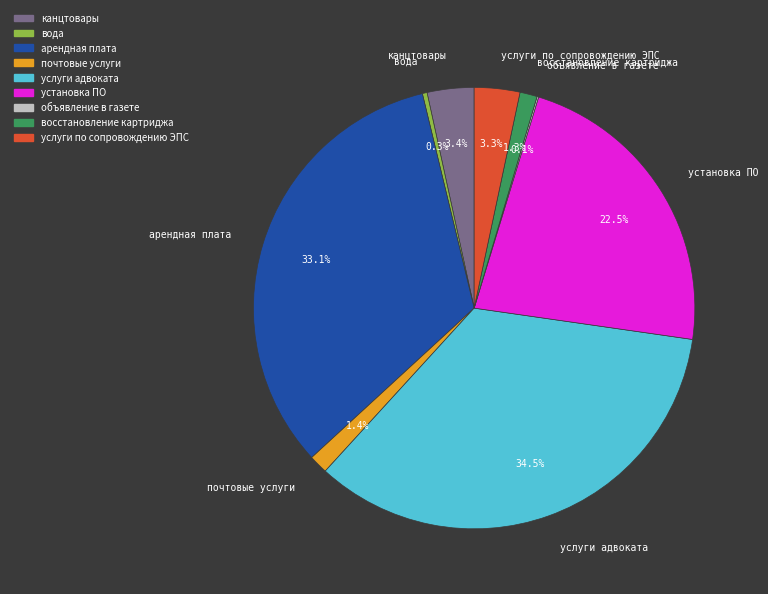

Which category has the biggest portion of the pie?

услуги адвоката